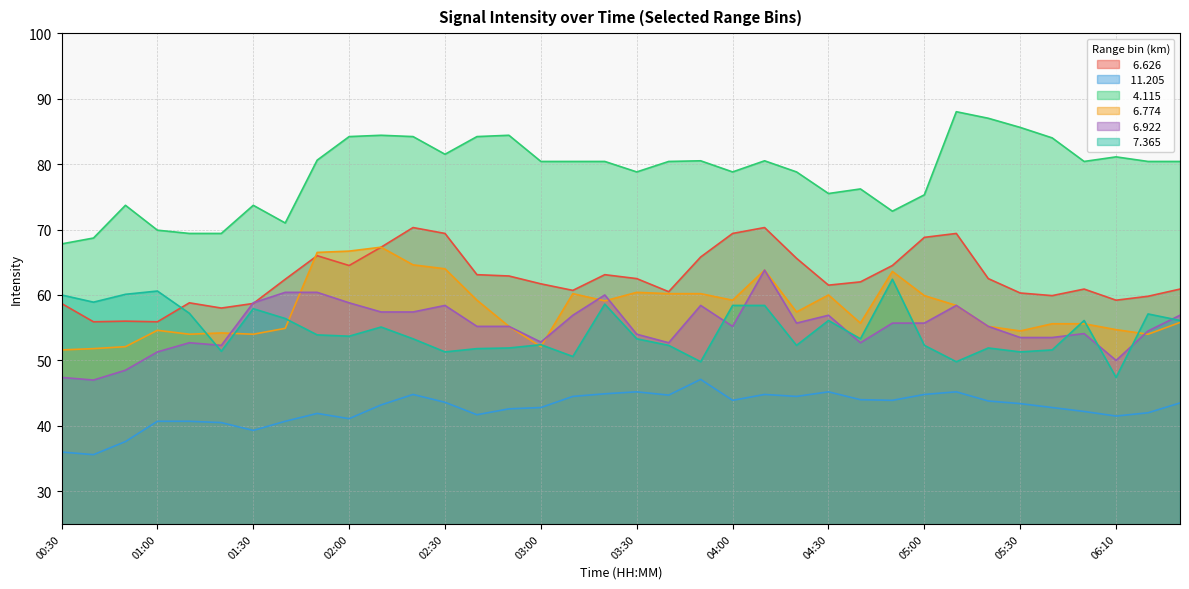

Where does the   6.922 series first go above 55?

01:30